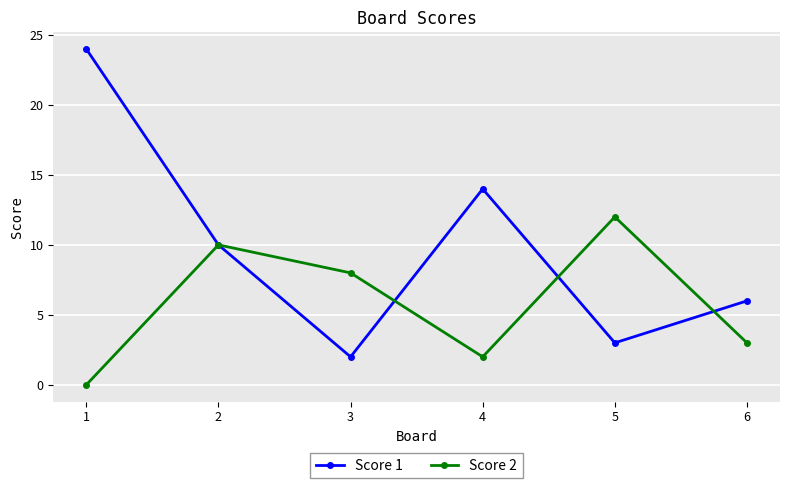

What is the sum of all Score 2 values?

35